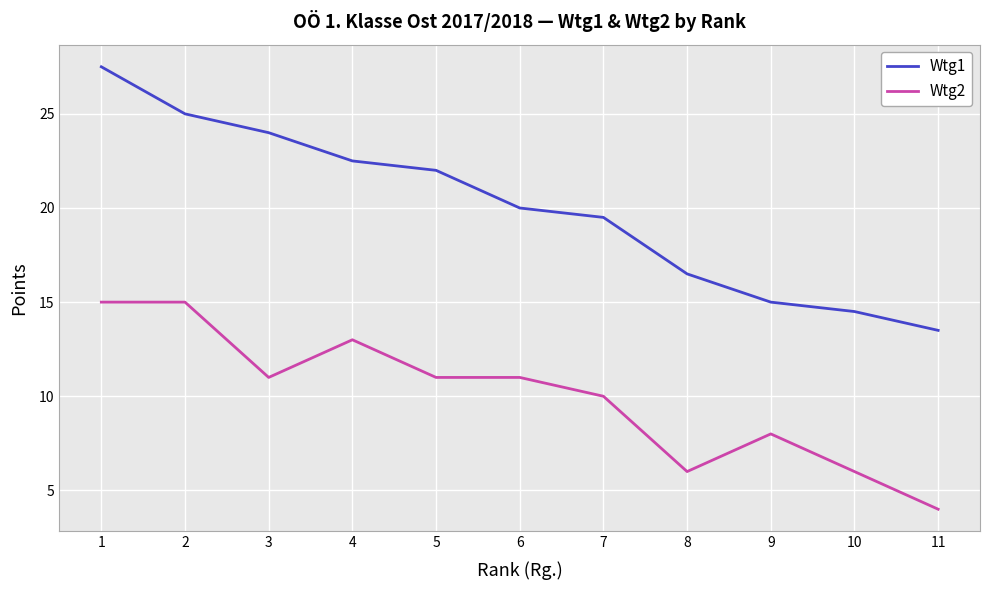

Which label corresponds to the smallest value in the chart?

11